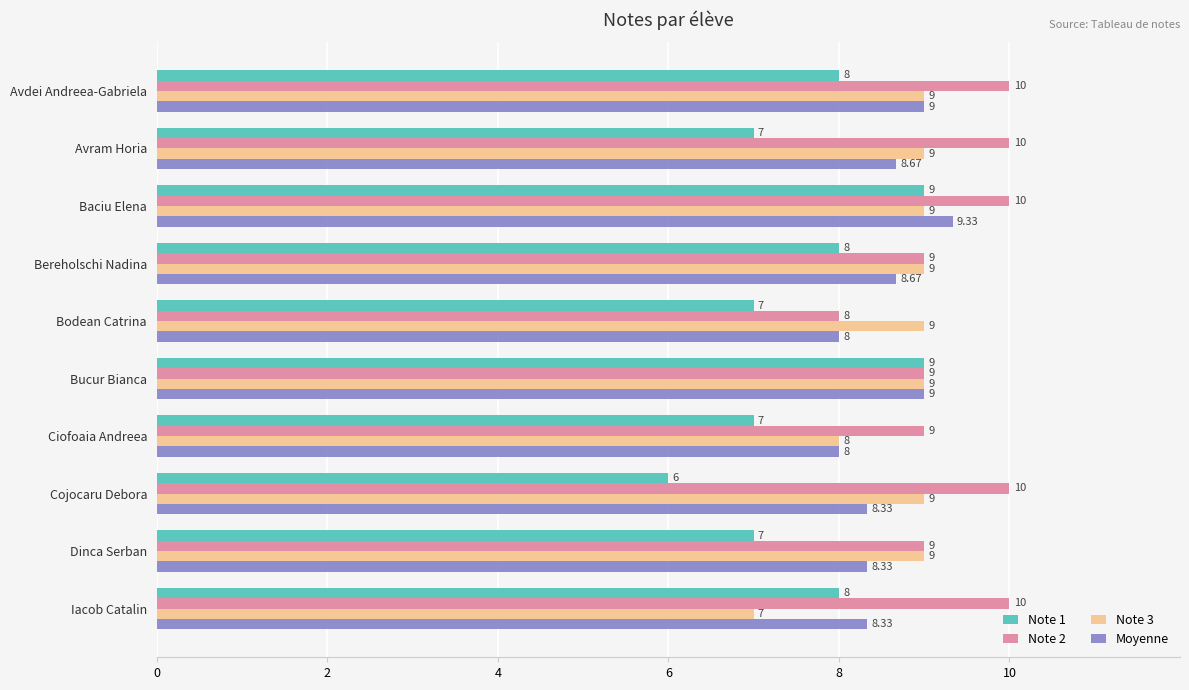

At which category is the sum across all series the highest?

Baciu Elena